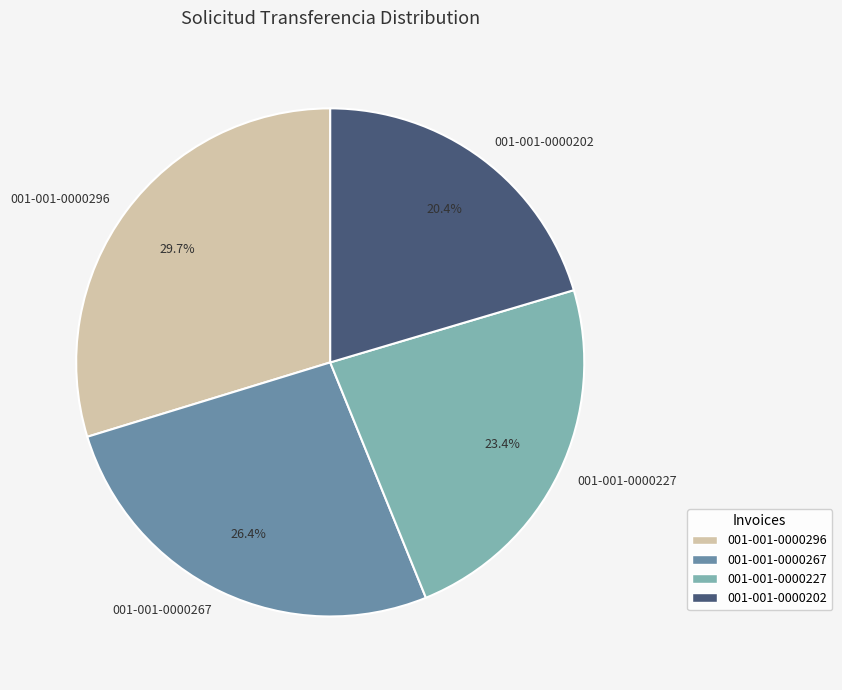

To the nearest percent, what is the difference between the largest and smallest slice percentages?

9%